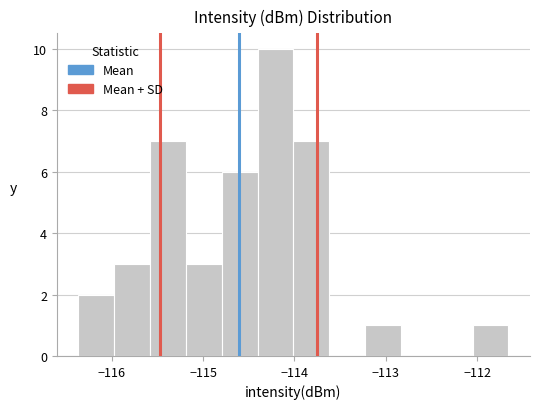

Around what value on the x-axis is the tallest bar? Give the approximate position of its centre, as read against the axis.

-114.2